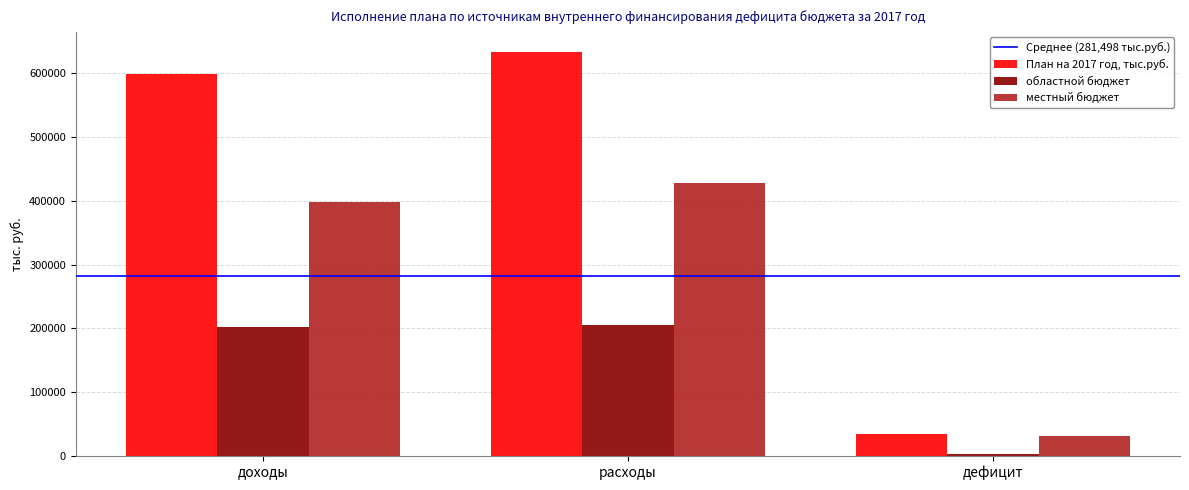

Reading right to left, list all the values displayed in this chart.

План на 2017 год, тыс.руб.: 34101.0	633371.2	599270.2
областной бюджет: 3210.0	205119.8	201909.8
местный бюджет: 30891.0	428251.4	397360.4